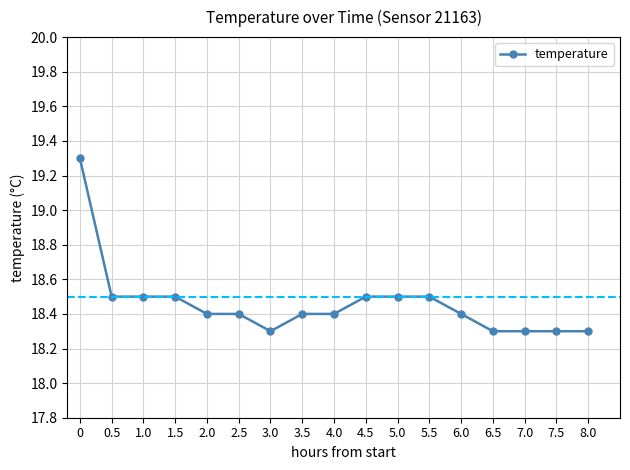

How many distinct data groups are displayed?

1